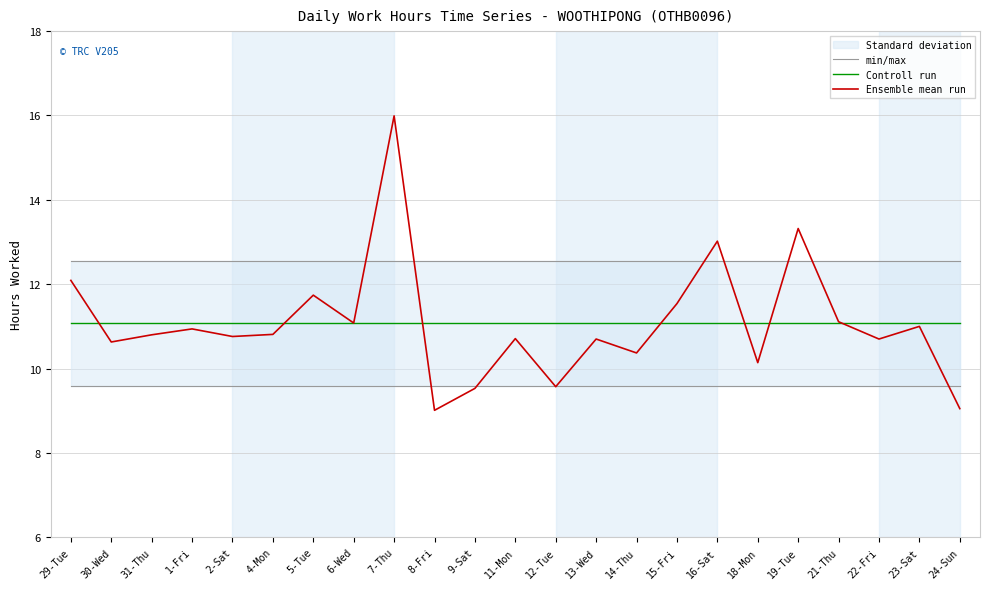

What is the spread (max minus min) of values at 30-Wed?

1.9